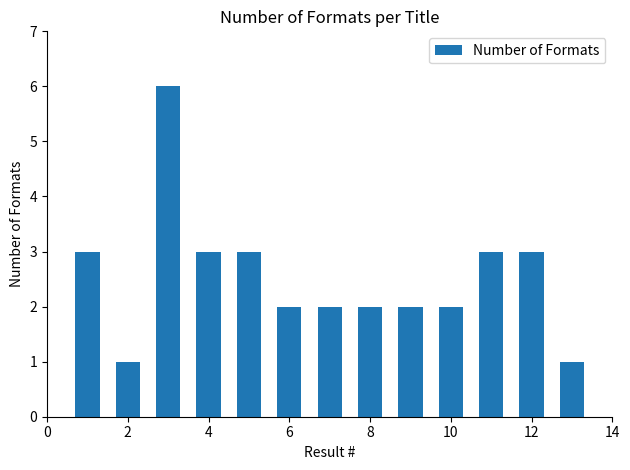

What is the sum of all values?

33